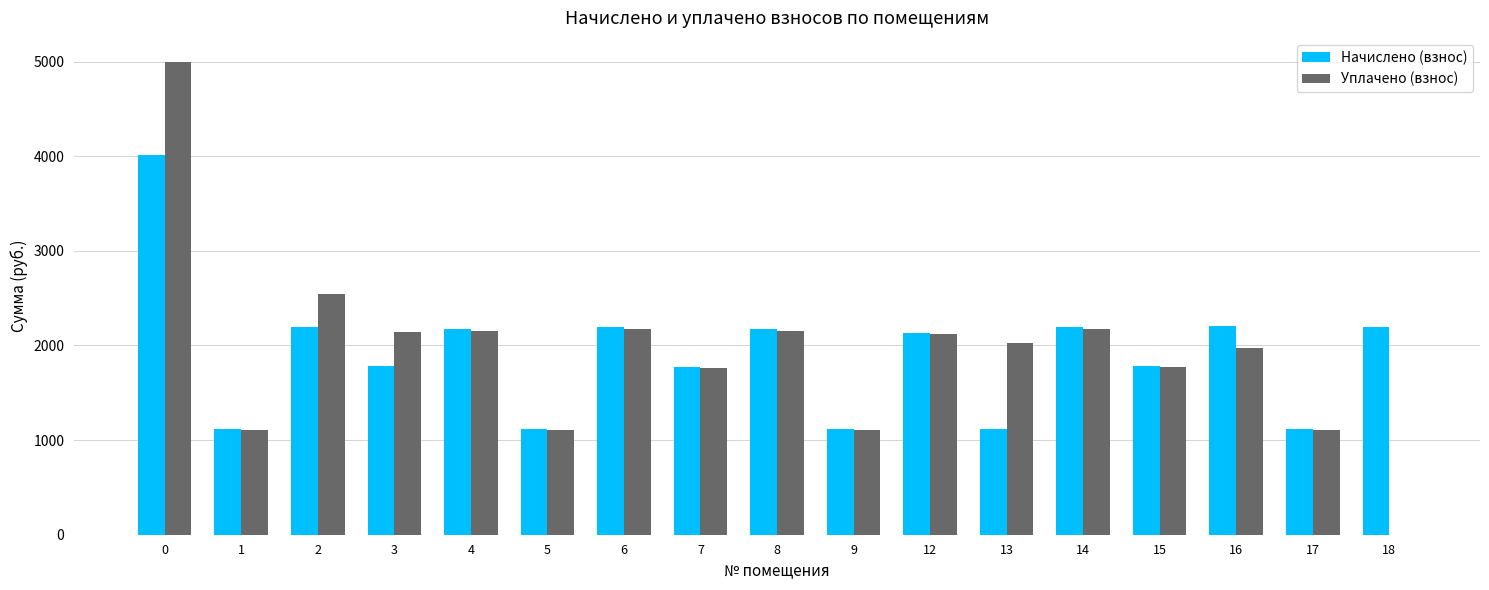

What is the sum of all Уплачено (взнос) values?

32406.6